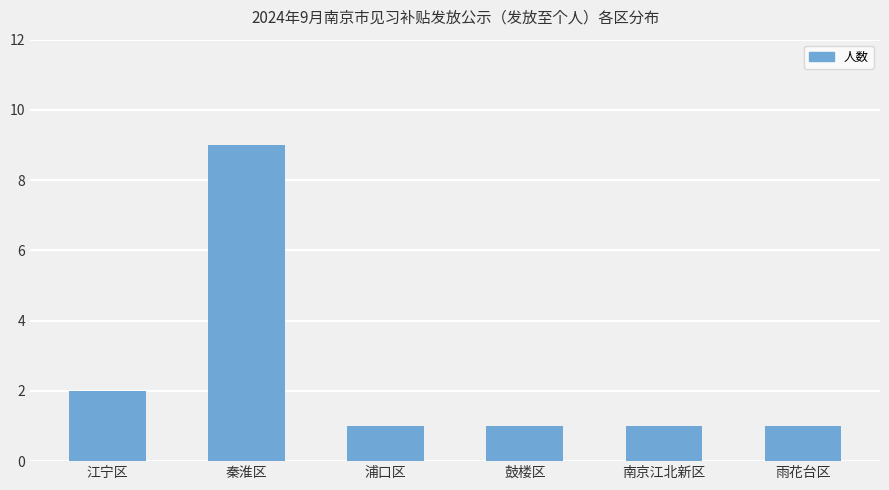

What is the minimum value shown in the chart?

1